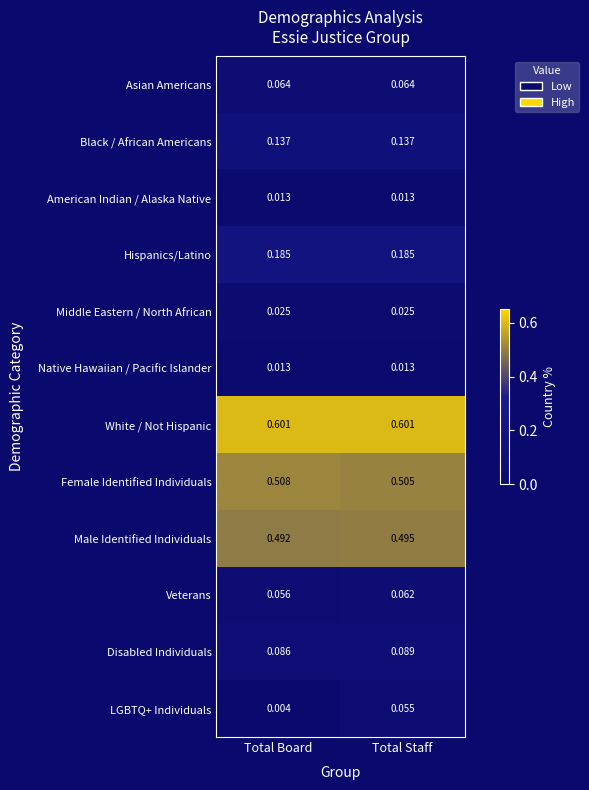

Where is LGBTQ+ Individuals nearest to the value 0?

Total Board